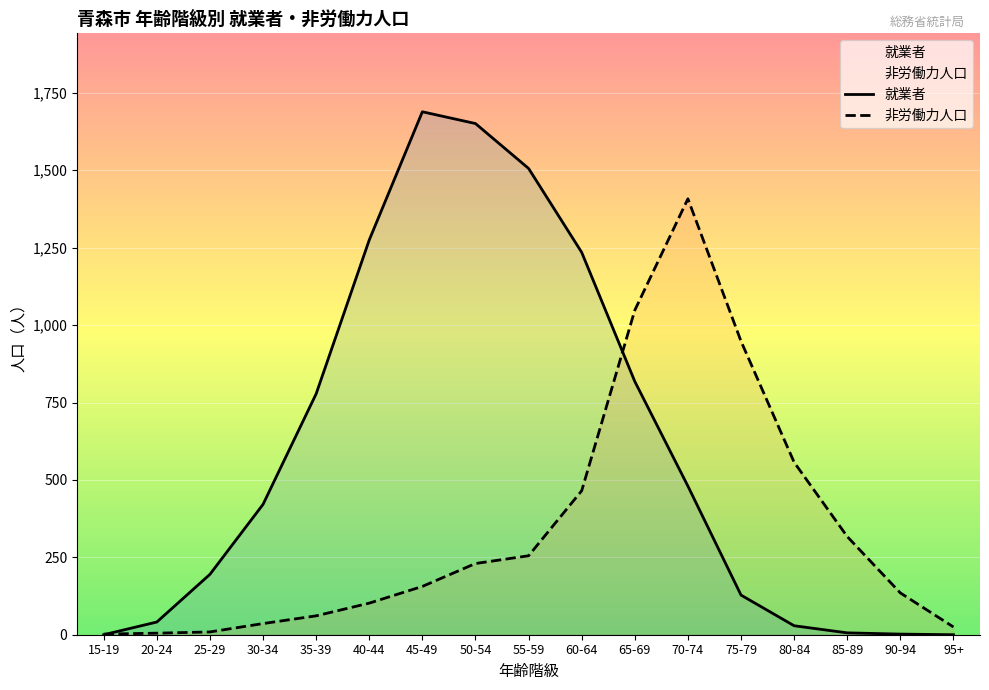

How many interior local peaks does the 非労働力人口 series have?

1